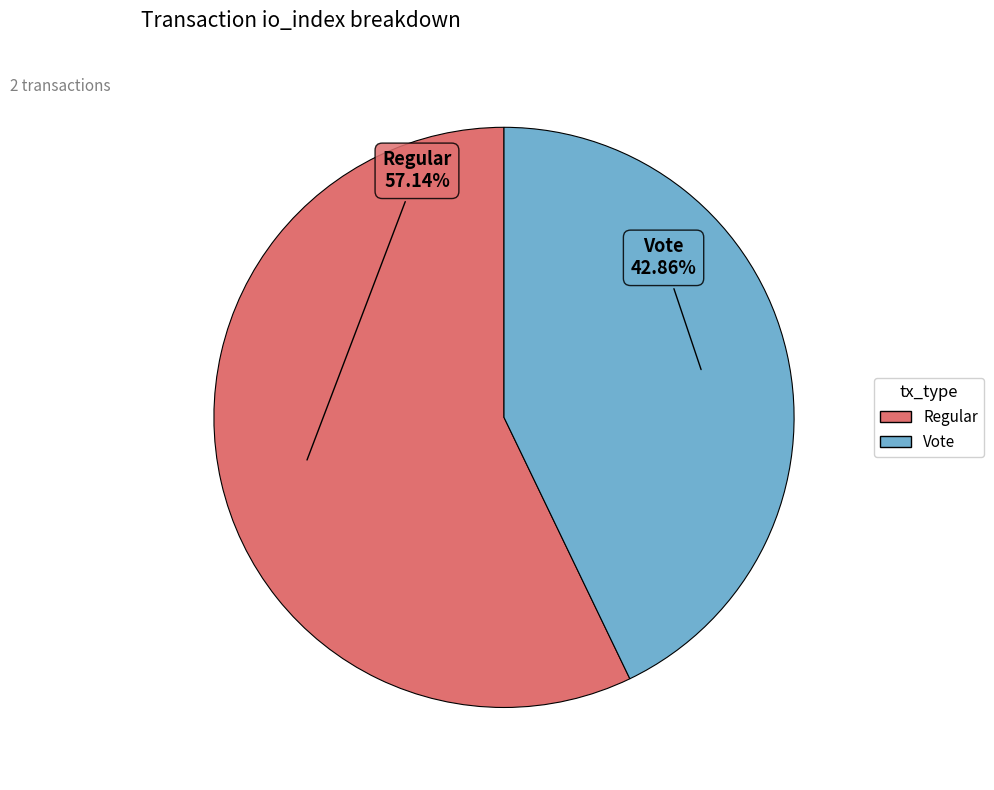

Count the number of slices in the pie.

2